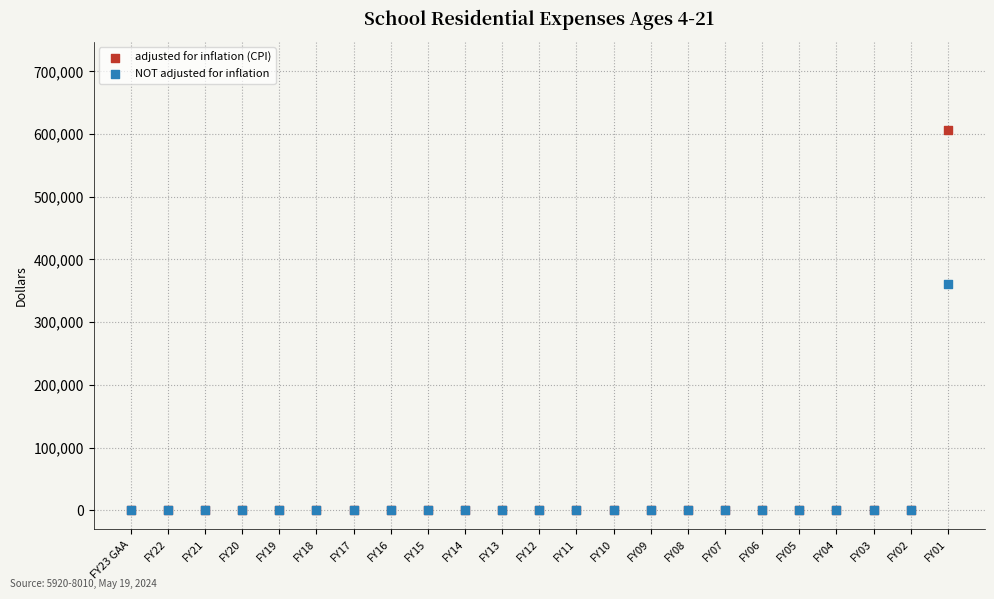

Across all series, what Y value is closest to 303002?

361131